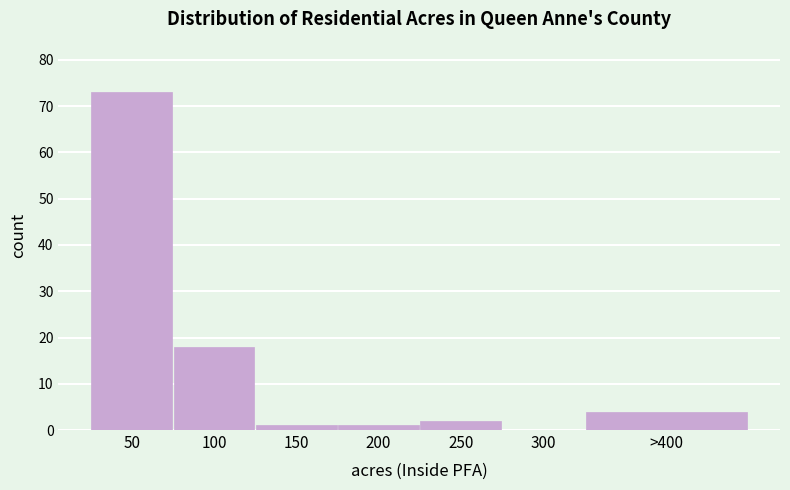

Reading left to right, extract all data points from this chart.

50=73	100=18	150=1	200=1	250=2	300=0	>400=4